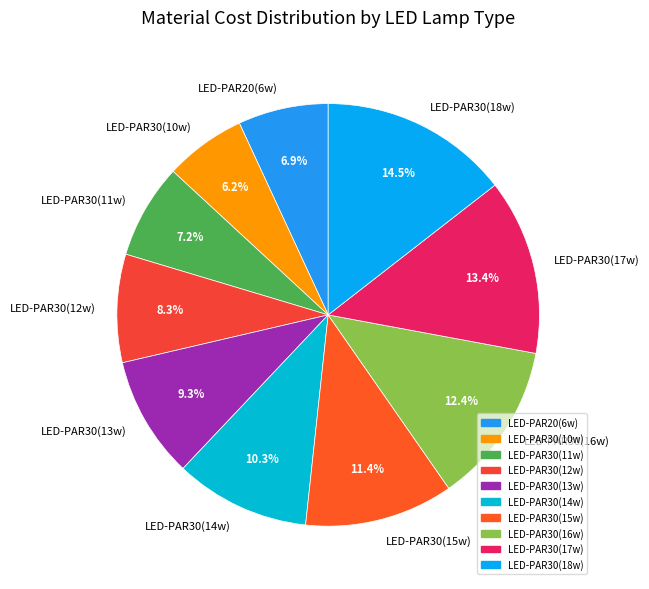

Do LED-PAR30(10w) and LED-PAR30(13w) together represent more than half of the pie?

No